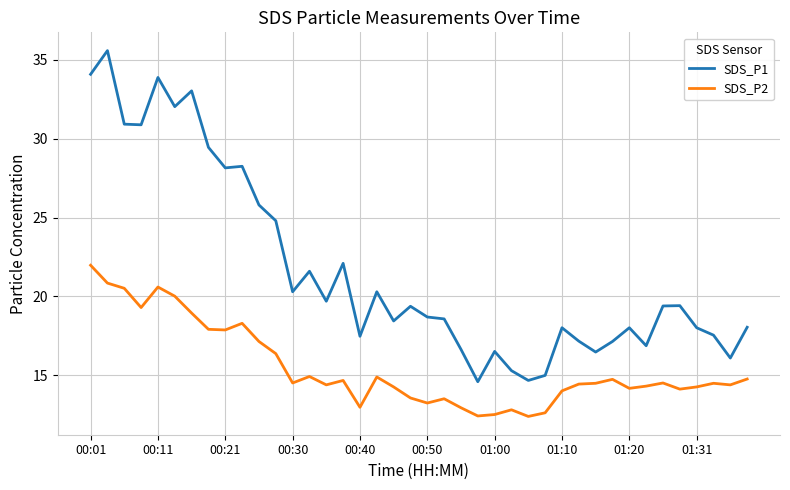

How many values in the SDS_P1 series are below 19?

20